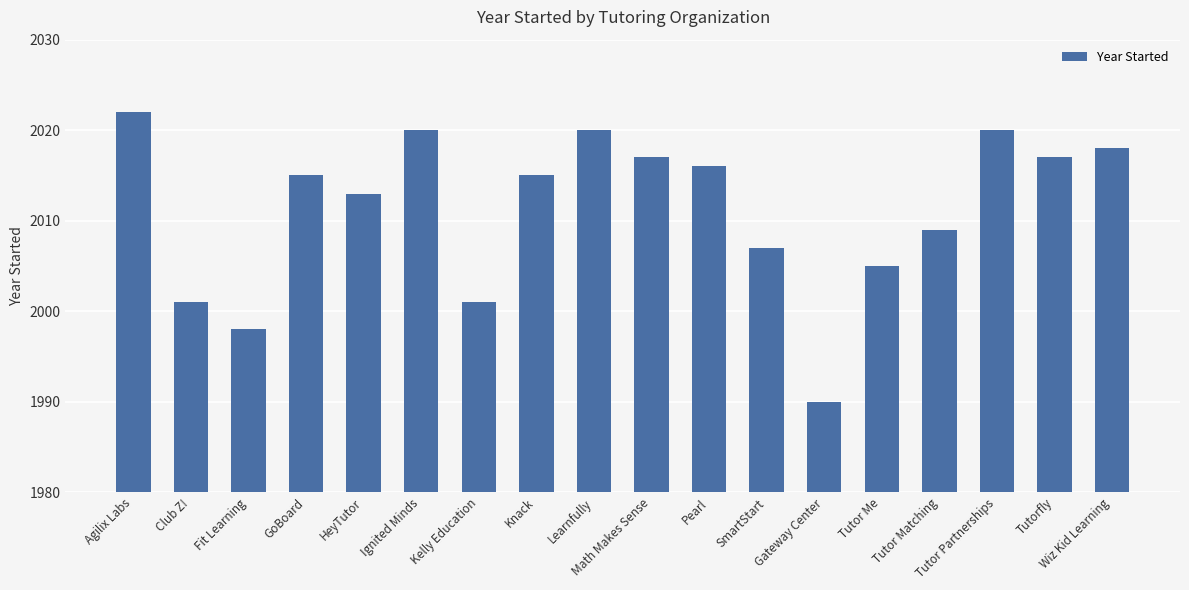

Reading left to right, list all the values displayed in this chart.

2022	2001	1998	2015	2013	2020	2001	2015	2020	2017	2016	2007	1990	2005	2009	2020	2017	2018